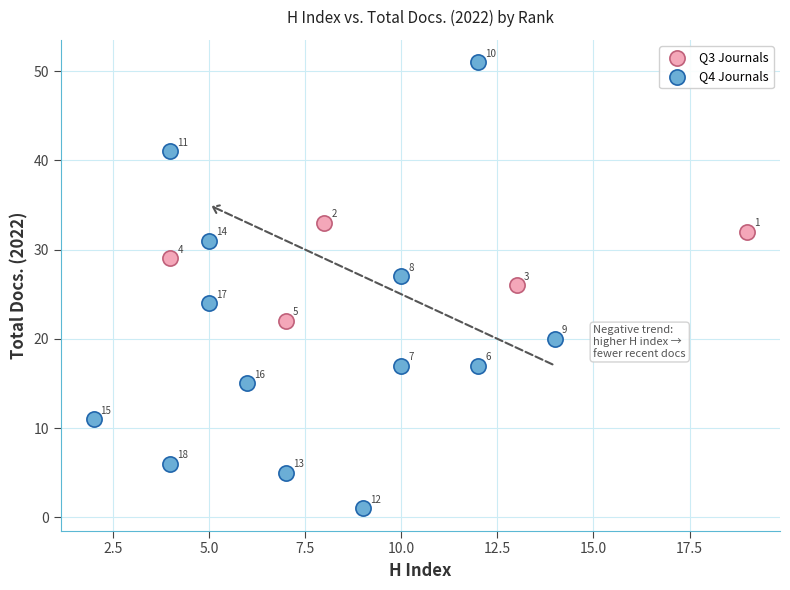

Which series contains the lowest Y value?

Q4 Journals